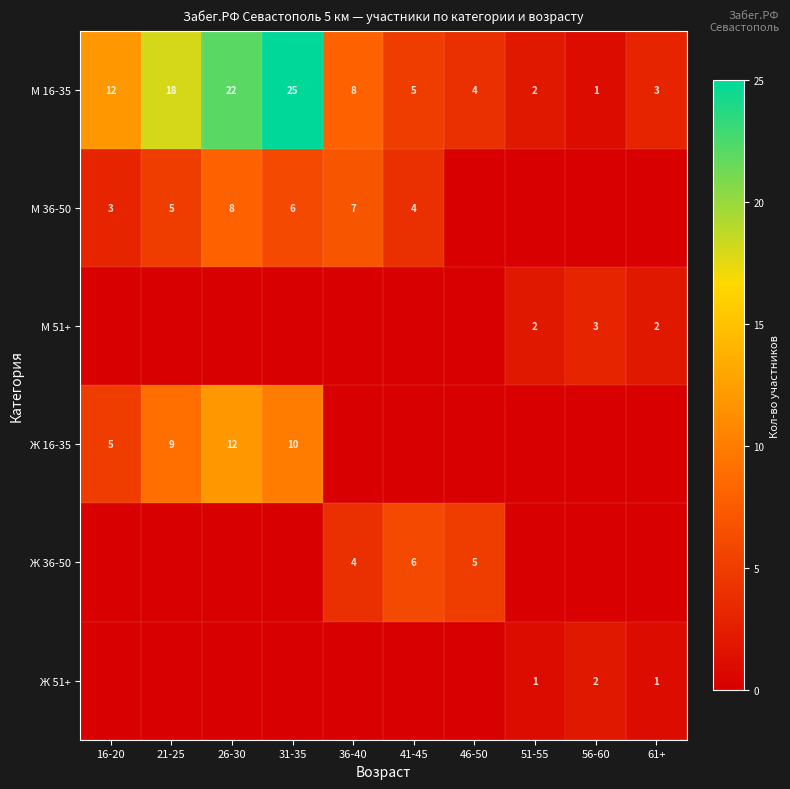

What is the sum of all М 16-35 values?

100